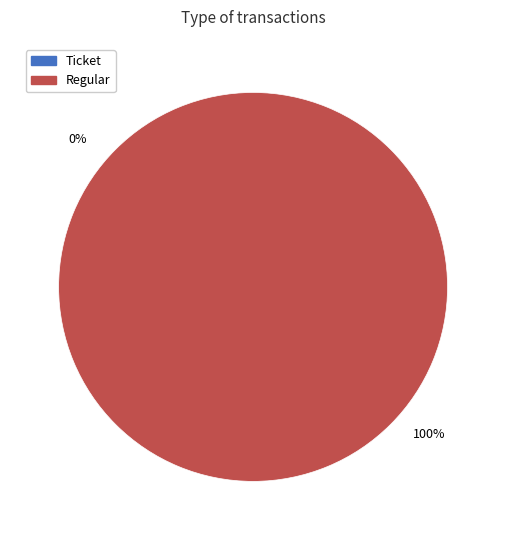

The Ticket slice represents 10% of the pie. True or false?

False